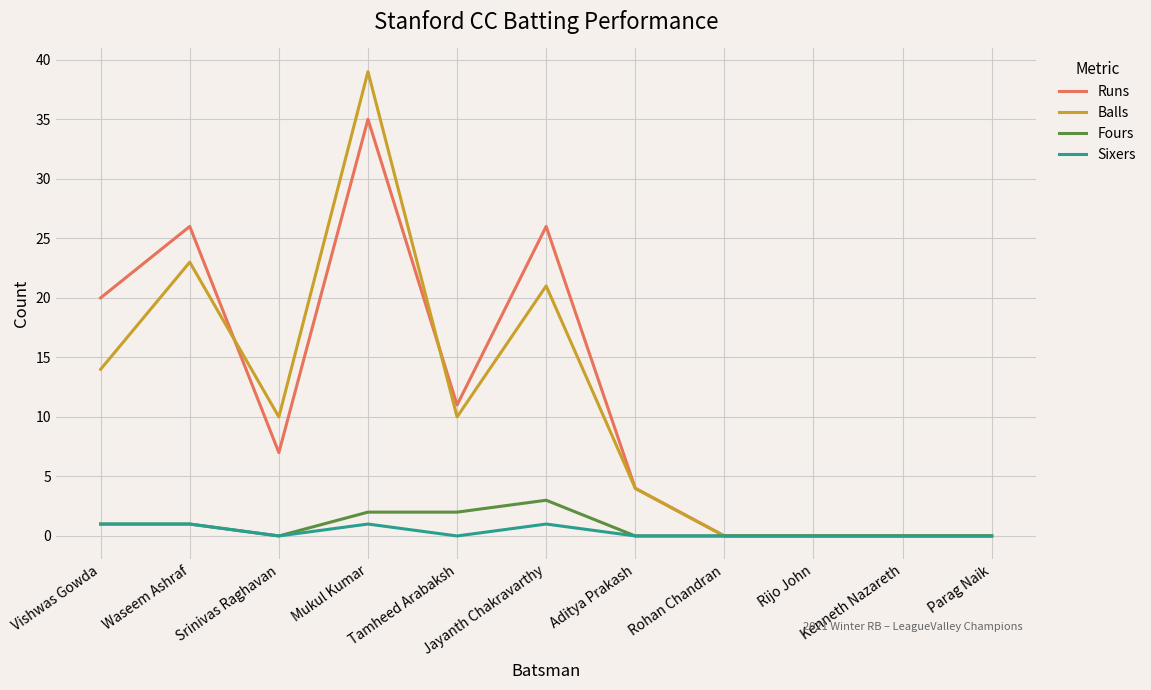

What is the total value across all series at Tamheed Arabaksh?

23